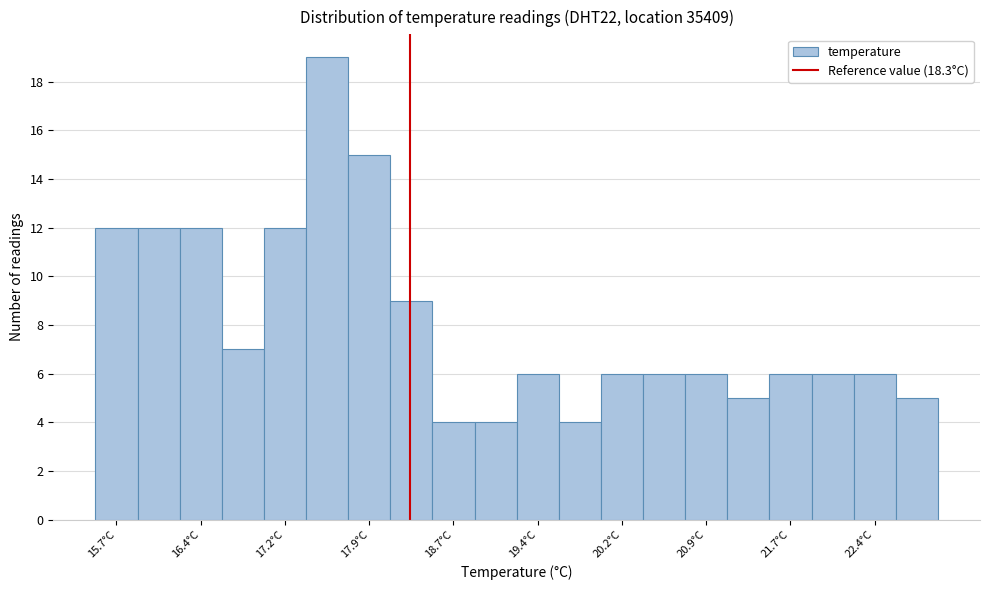

Read against the x-axis, roughly where is the centre of the tallest bar?

17.6